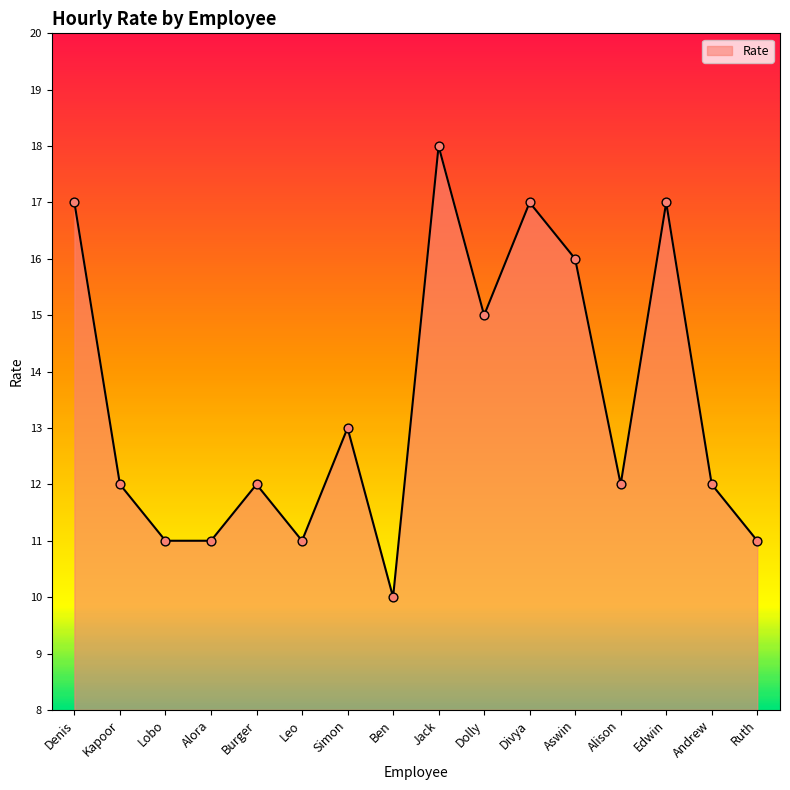

Which has a higher value, Dolly or Edwin?

Edwin